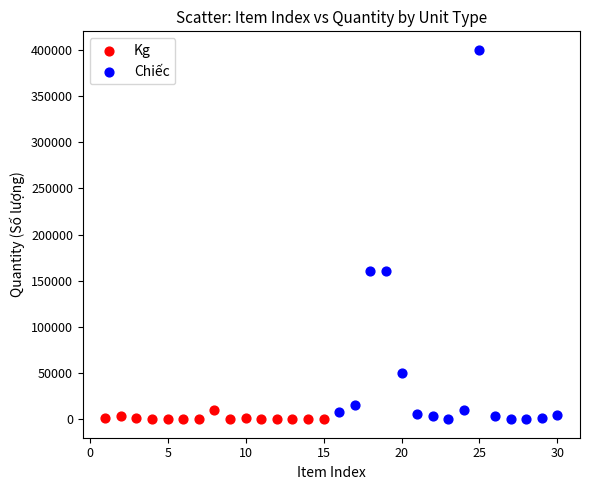

Which series contains the highest Y value?

Chiếc